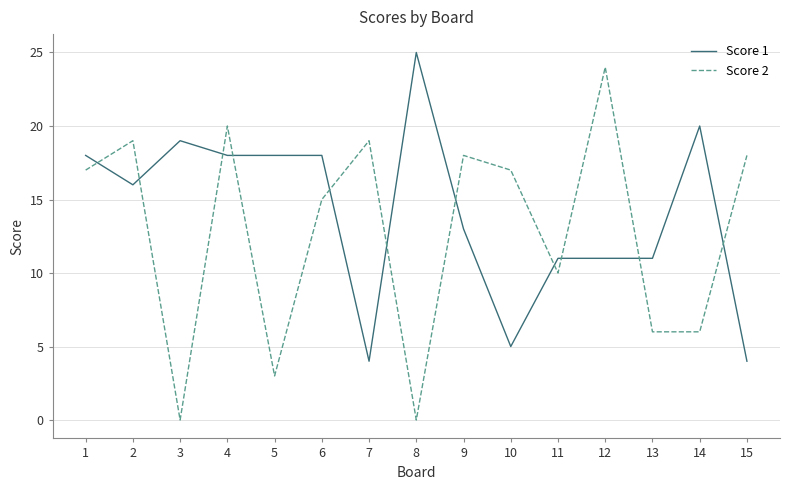

At which label does Score 1 reach its peak?

8